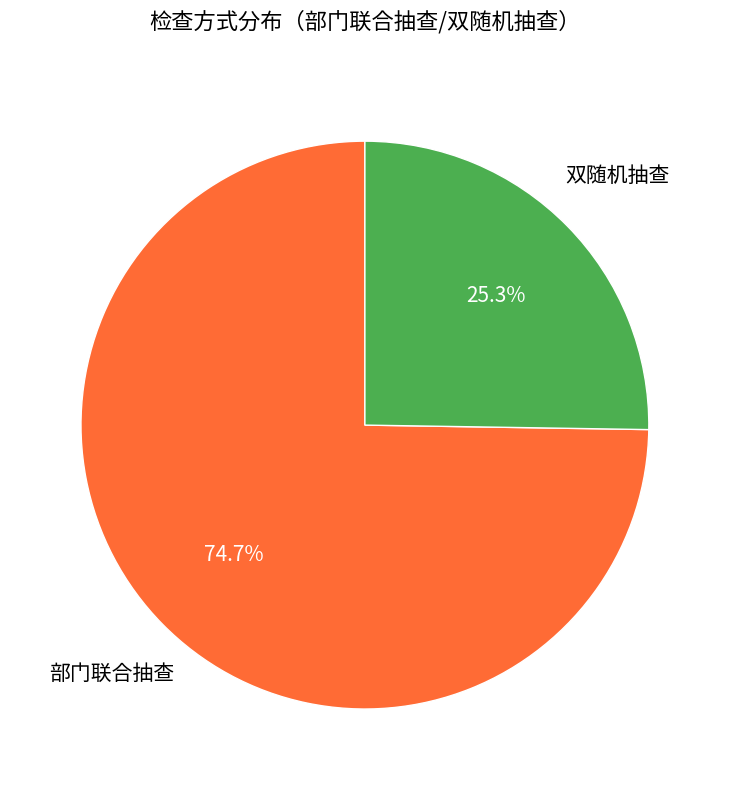

Does any single category account for the majority?

Yes